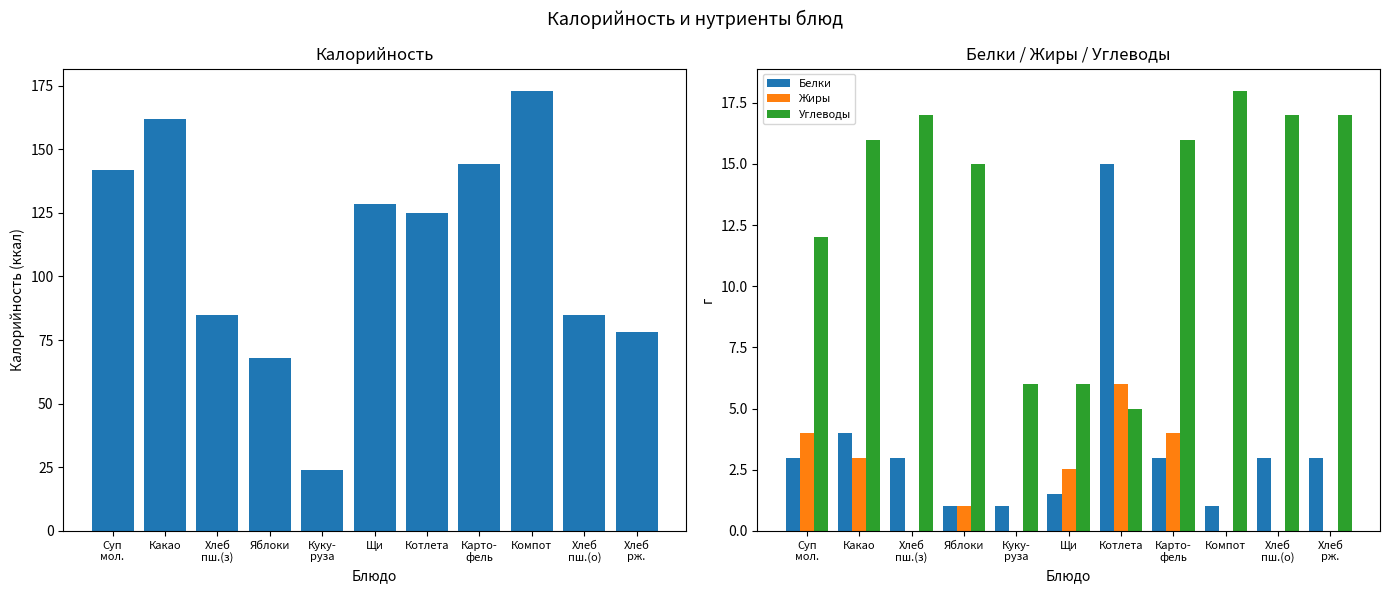

What is the lowest value of the Углеводы series?

5.0